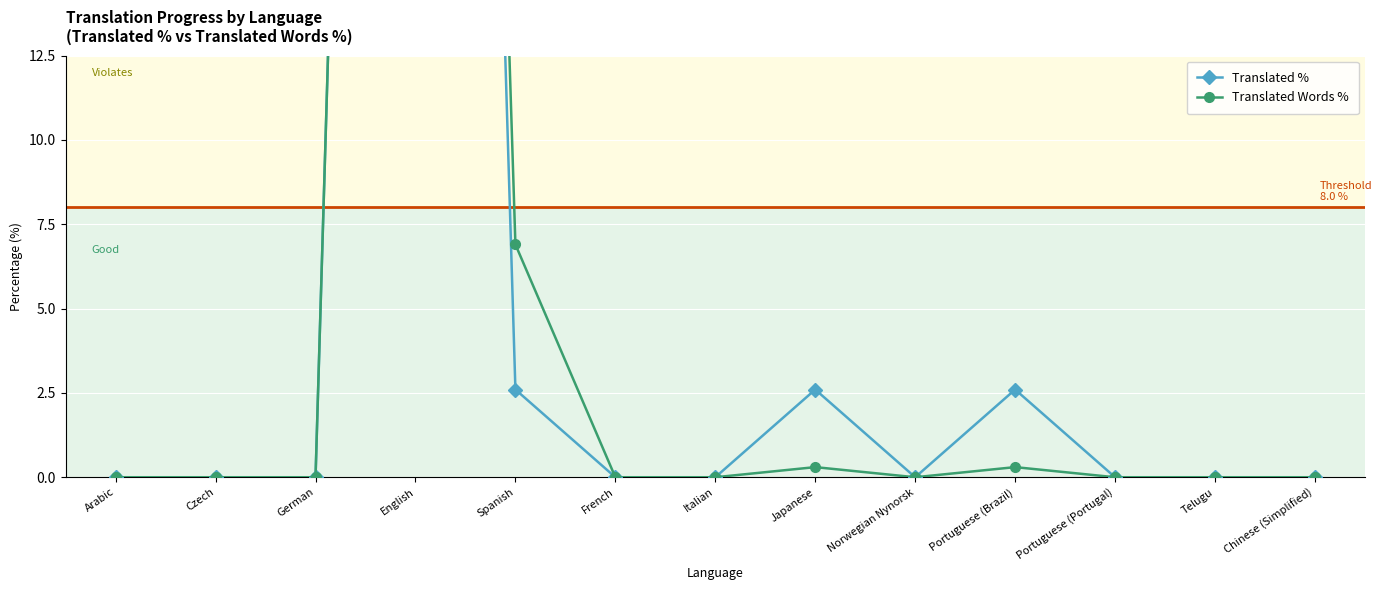

How many positive values does the Translated Words % series have?

4